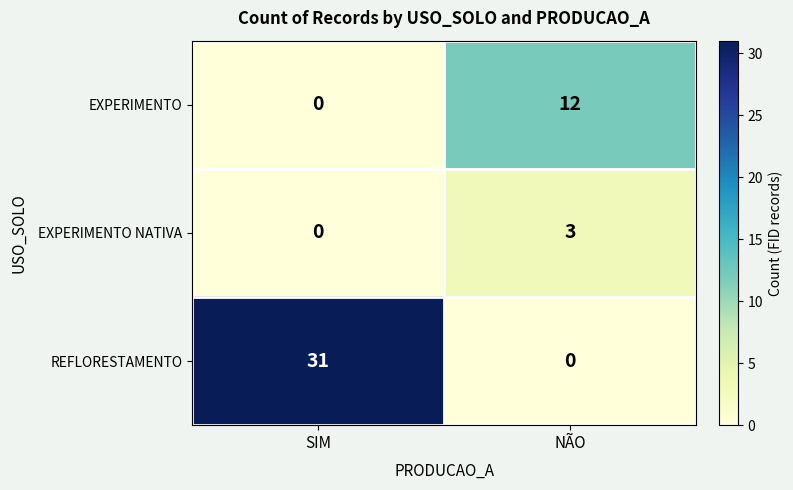

What is the spread (max minus min) of values at SIM?

31